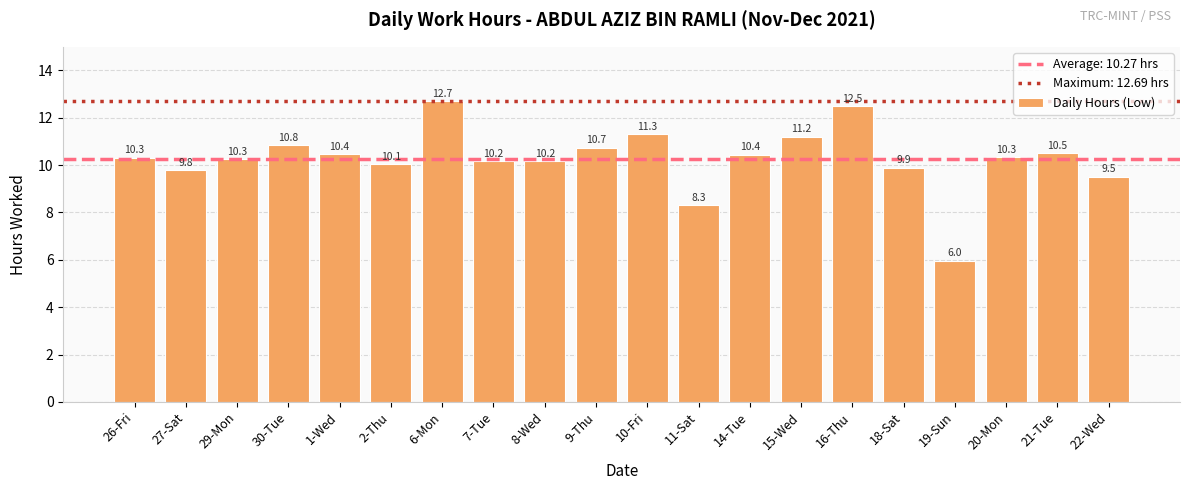

What value does the data have at 16-Thu?

12.5